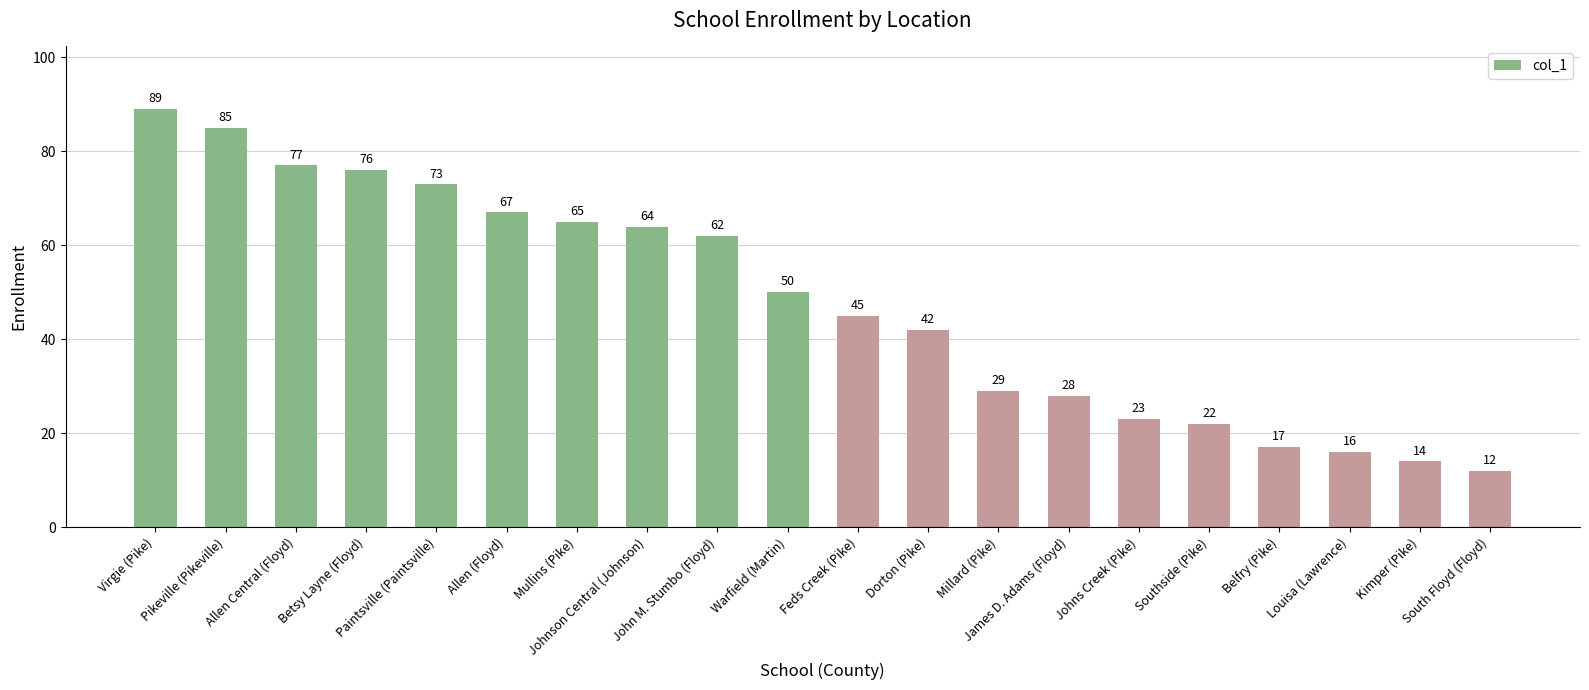

Reading right to left, transcribe all the data shown in this chart.

South Floyd (Floyd)=12	Kimper (Pike)=14	Louisa (Lawrence)=16	Belfry (Pike)=17	Southside (Pike)=22	Johns Creek (Pike)=23	James D. Adams (Floyd)=28	Millard (Pike)=29	Dorton (Pike)=42	Feds Creek (Pike)=45	Warfield (Martin)=50	John M. Stumbo (Floyd)=62	Johnson Central (Johnson)=64	Mullins (Pike)=65	Allen (Floyd)=67	Paintsville (Paintsville)=73	Betsy Layne (Floyd)=76	Allen Central (Floyd)=77	Pikeville (Pikeville)=85	Virgie (Pike)=89